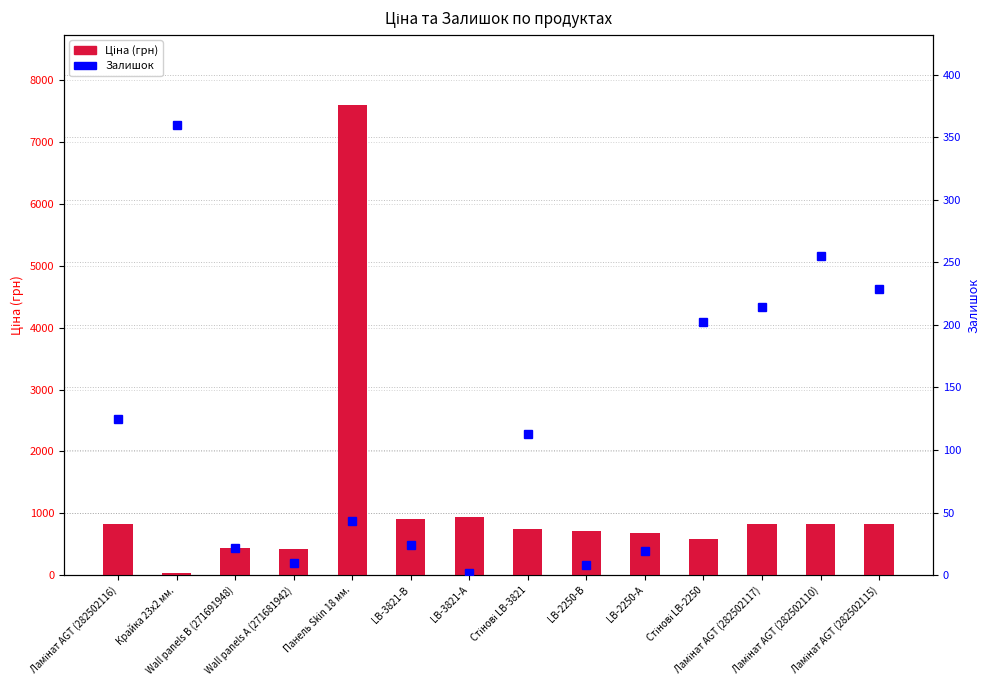

What is the label of the 14th bar from the right?

Ламінат AGT (282502116)